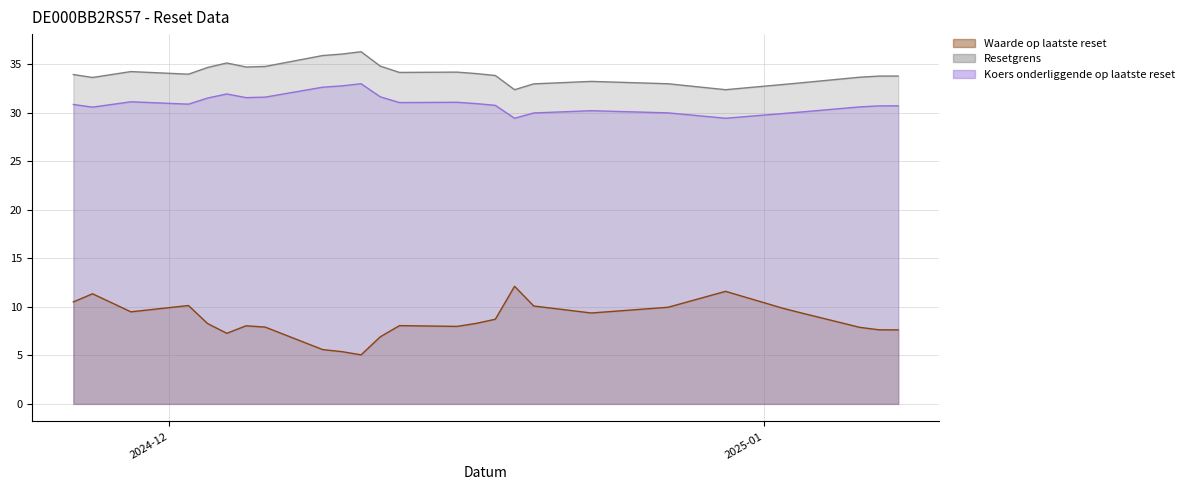

True or false: Waarde op laatste reset and Koers onderliggende op laatste reset cross at least once.

False